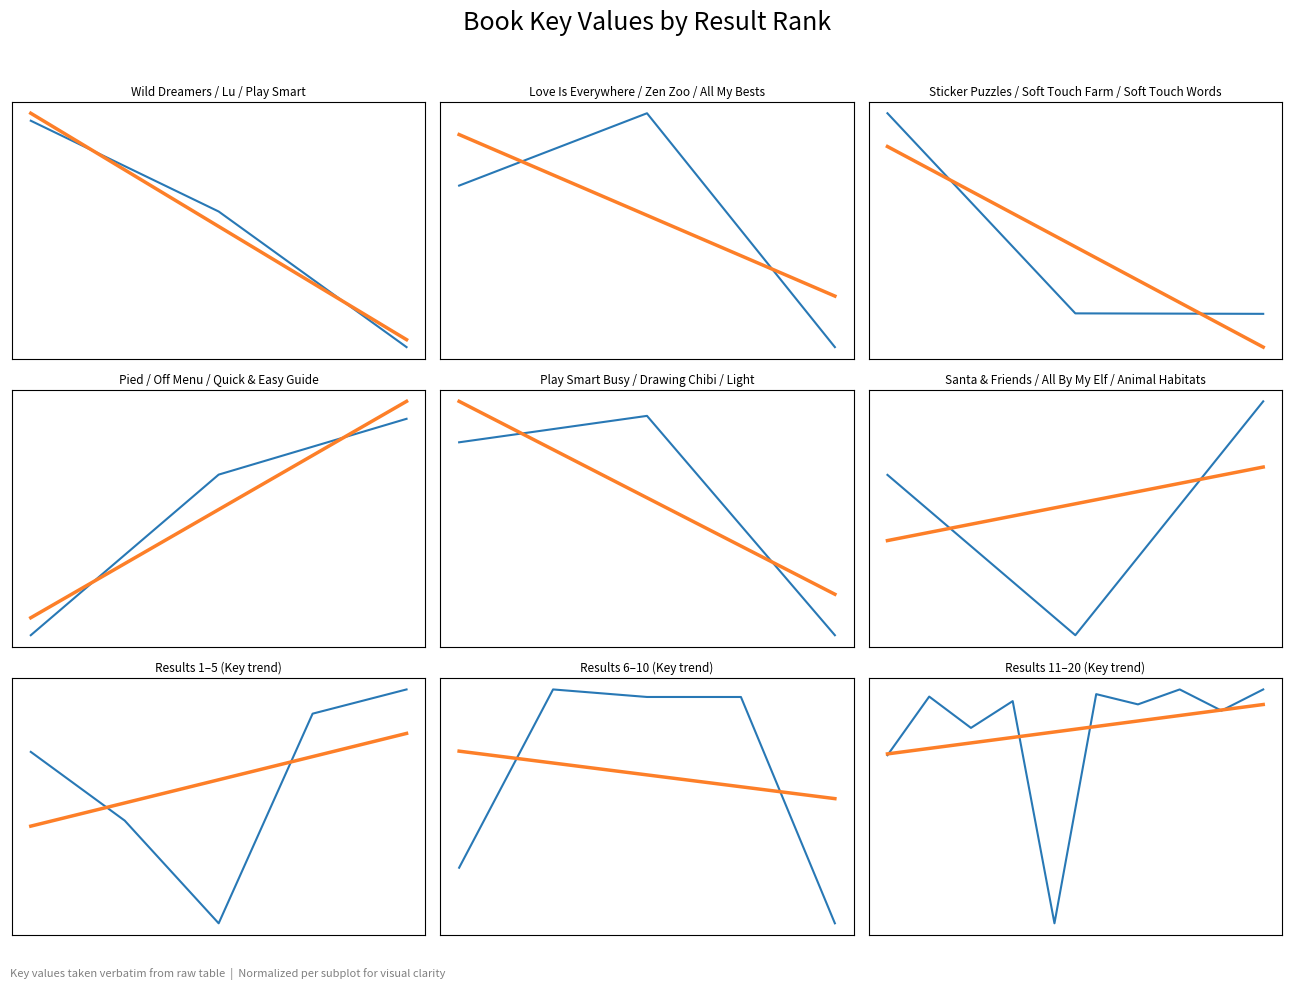

After their last crossing, which series has the higher values: Key Value (normalized) or Trend?

Key Value (normalized)